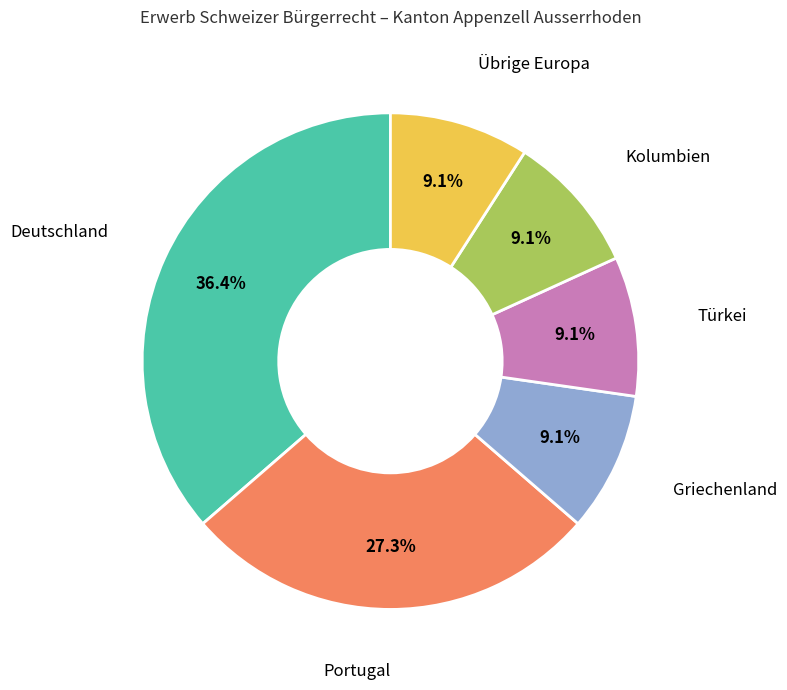

To the nearest percent, what is the average slice percentage?

17%